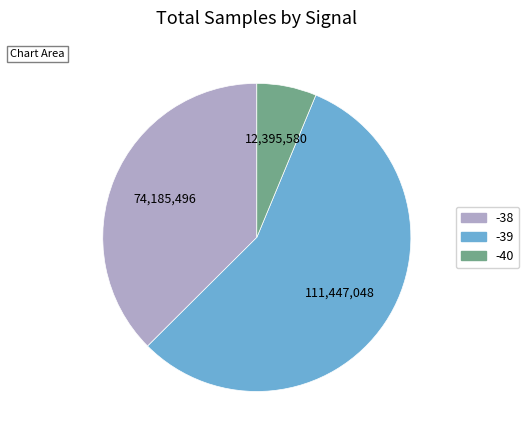

Between -39 and -38, which is larger?

-39